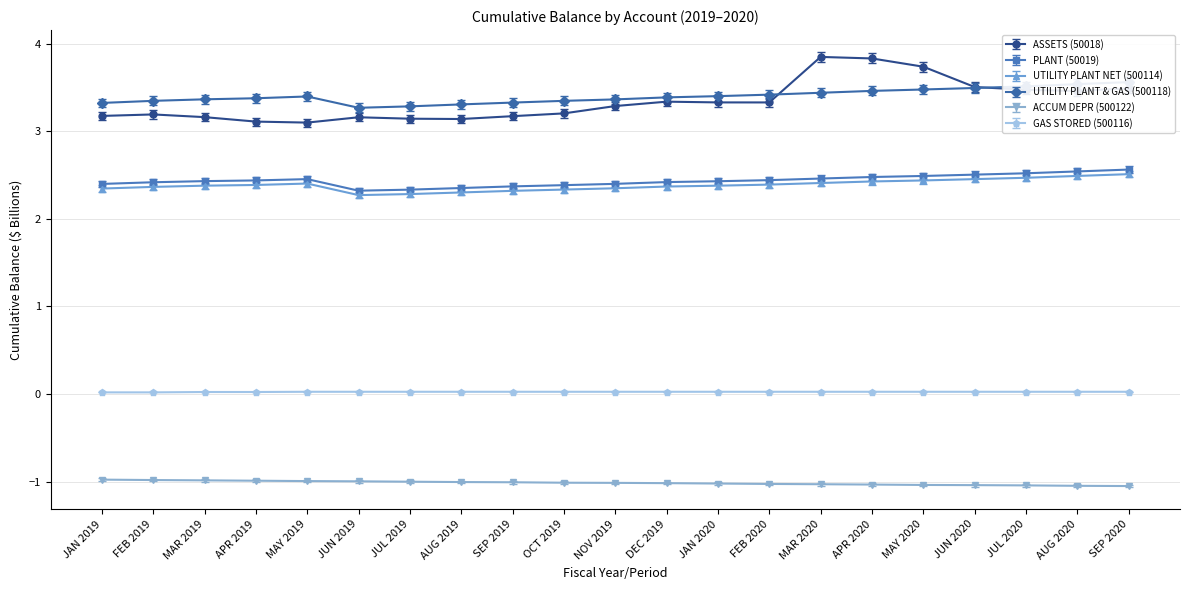

At which category does UTILITY PLANT & GAS (500118) reach its first local peak?

MAY 2019